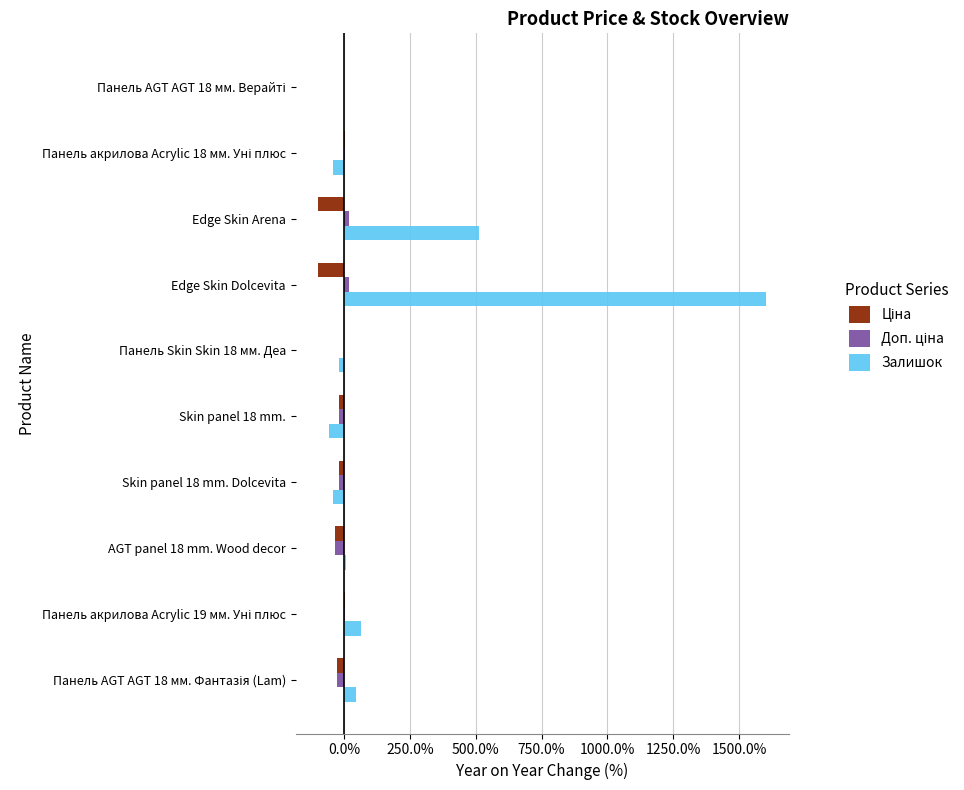

How many distinct data groups are displayed?

3